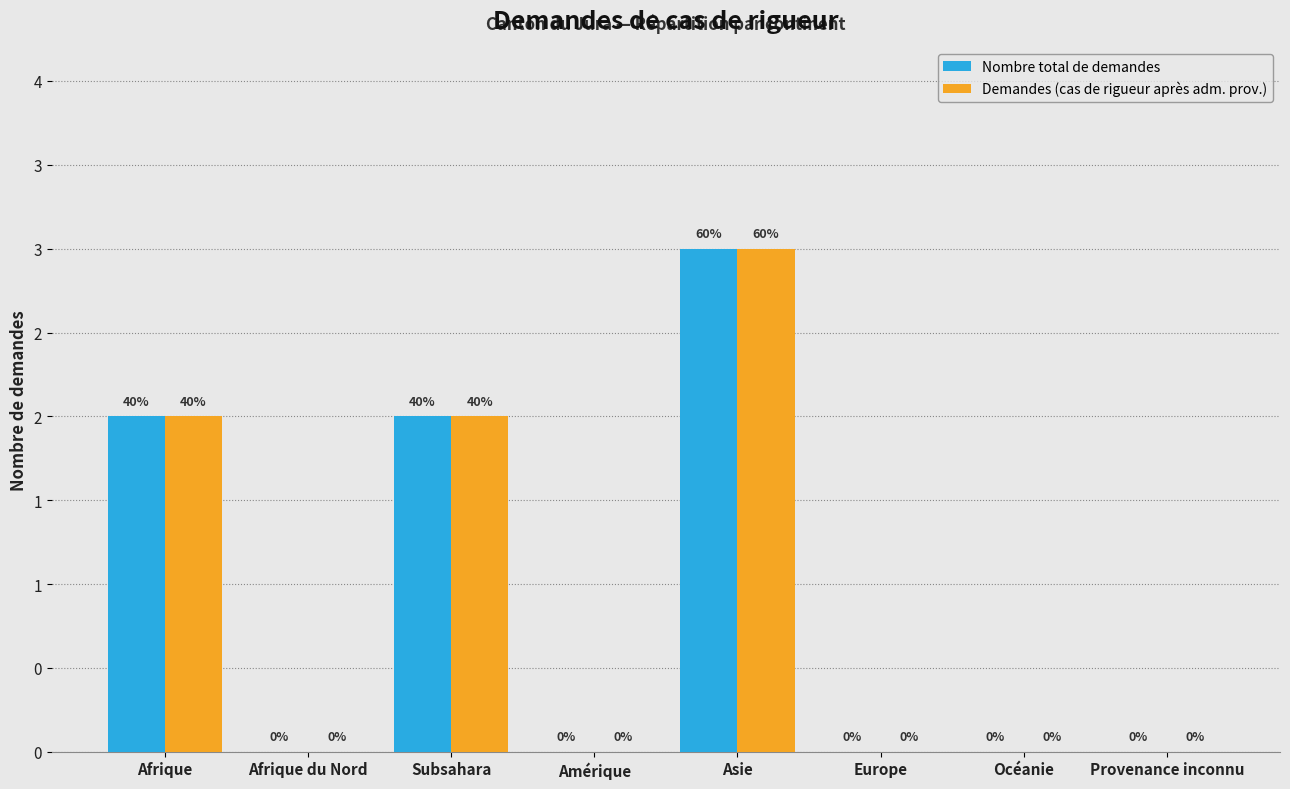

Does the chart contain stacked bars?

No